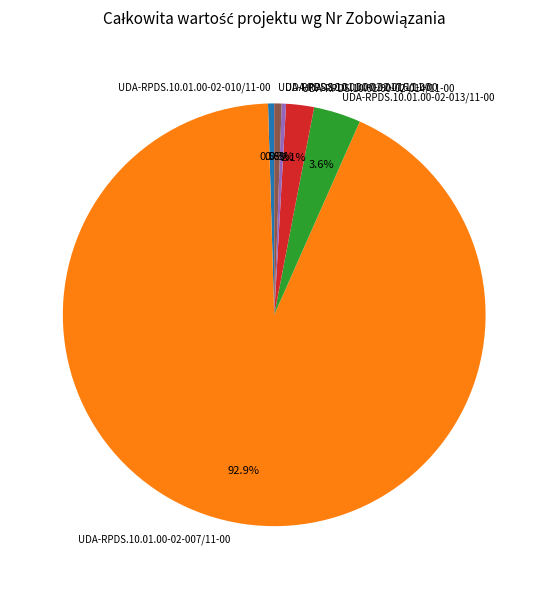

Between UDA-RPDS.10.01.00-02-014/11-00 and UDA-RPDS.10.01.00-02-010/11-00, which is larger?

UDA-RPDS.10.01.00-02-014/11-00